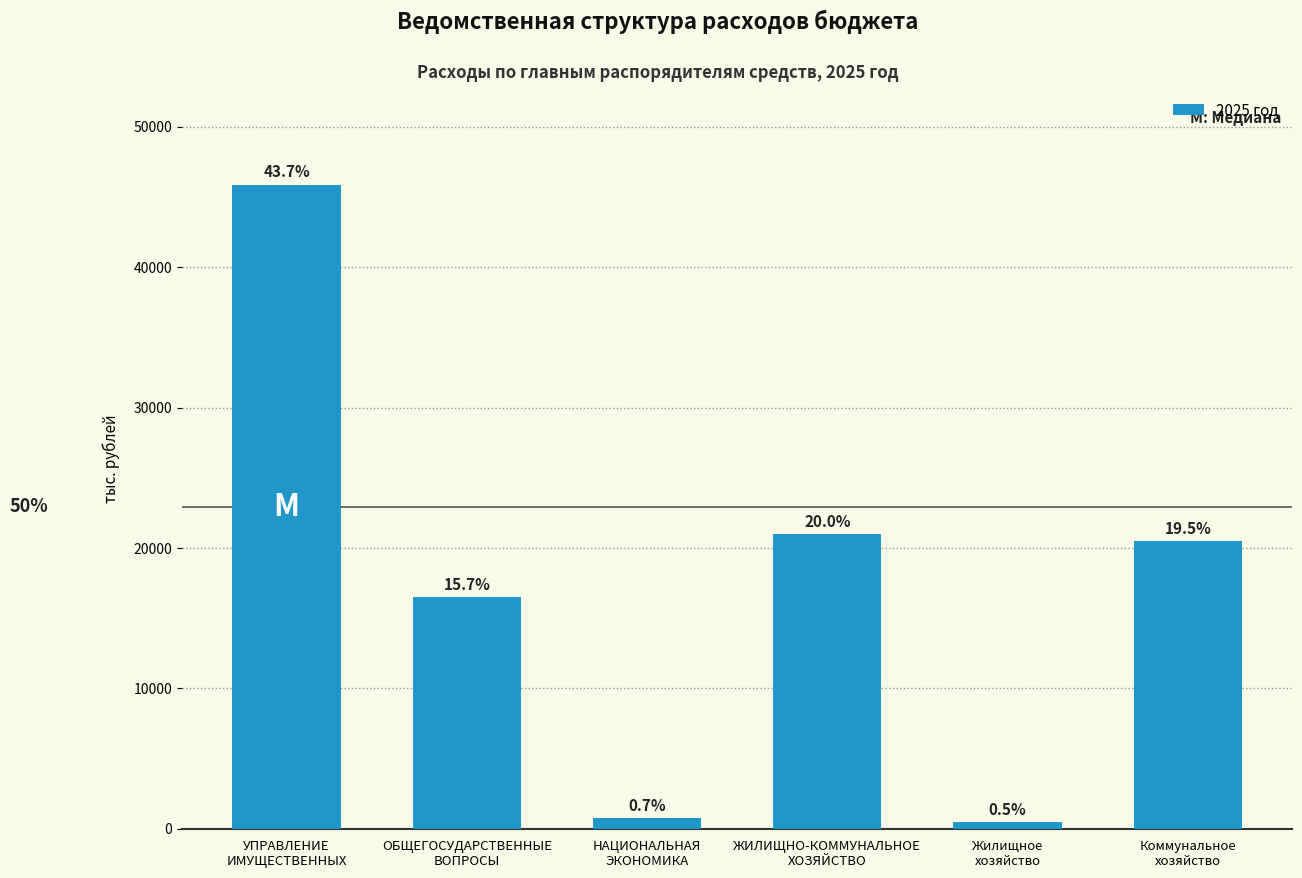

Reading right to left, what are all the values shown in this chart?

20500	482	20982	750	16497	45890